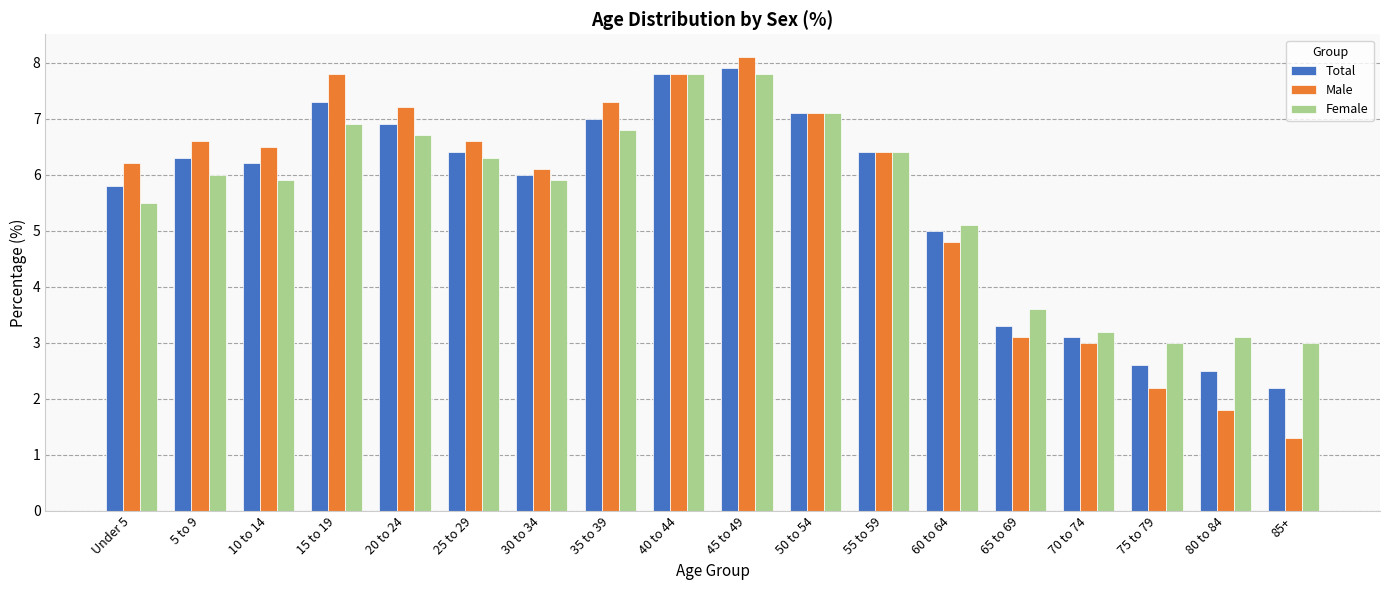

What is the total value across all series at 70 to 74?

9.3